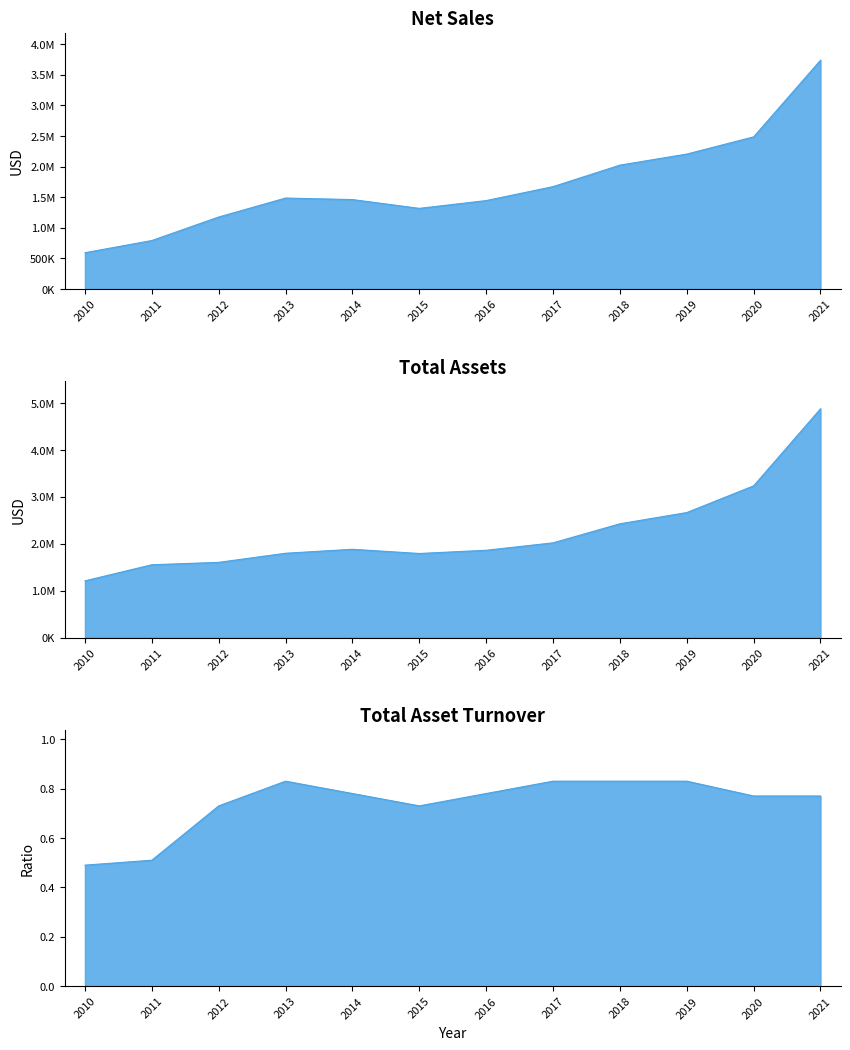

How many Total asset turnover values are between 0 and 1?

12